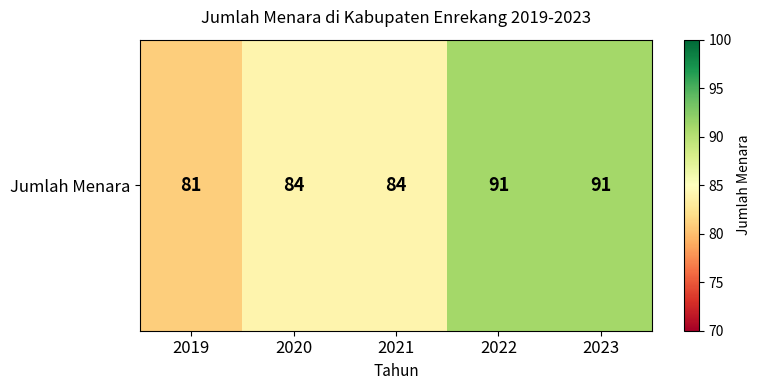

Reading right to left, list all the values displayed in this chart.

2023=91	2022=91	2021=84	2020=84	2019=81